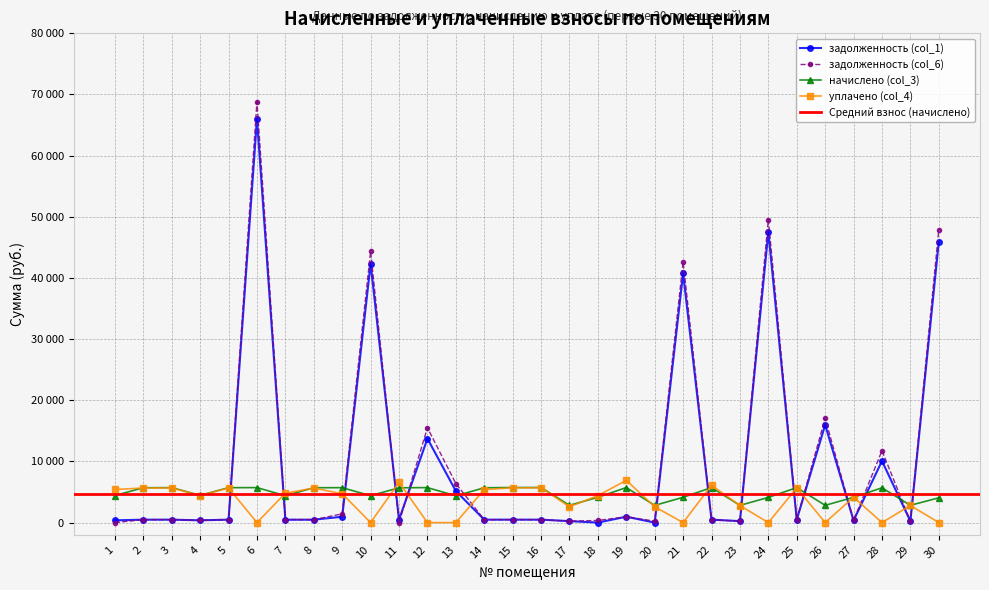

How many interior local valleys does the задолженность (col_1) series have?

10